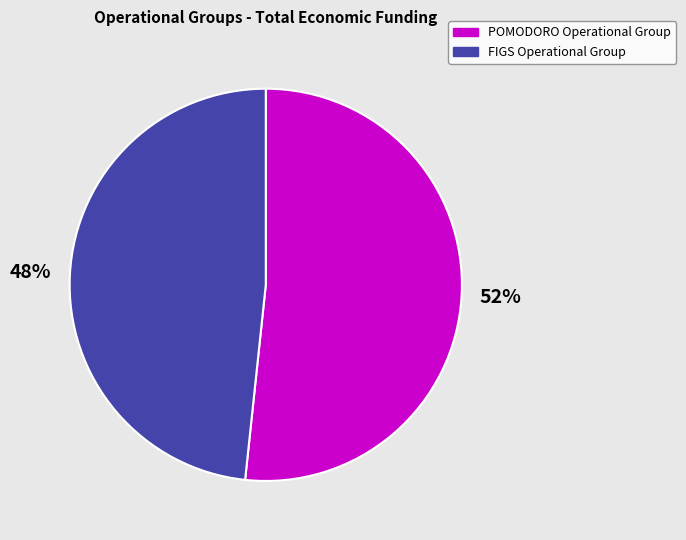

What percentage is the FIGS Operational Group slice, to the nearest percent?

48%